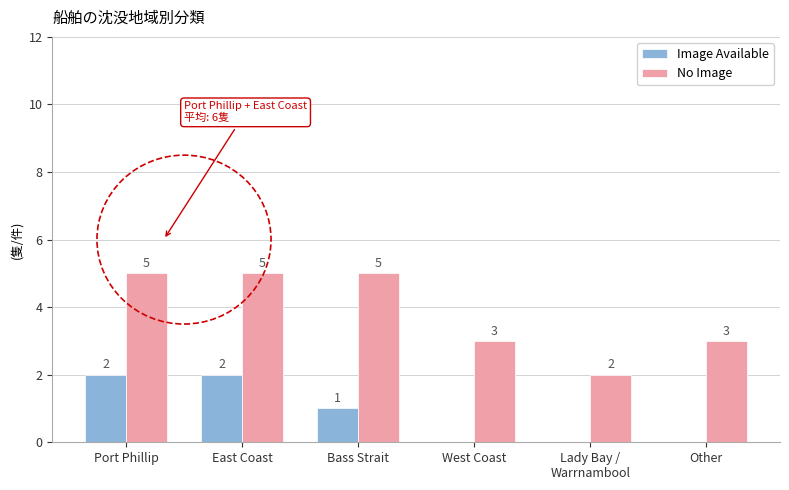

What is the maximum value for No Image?

5